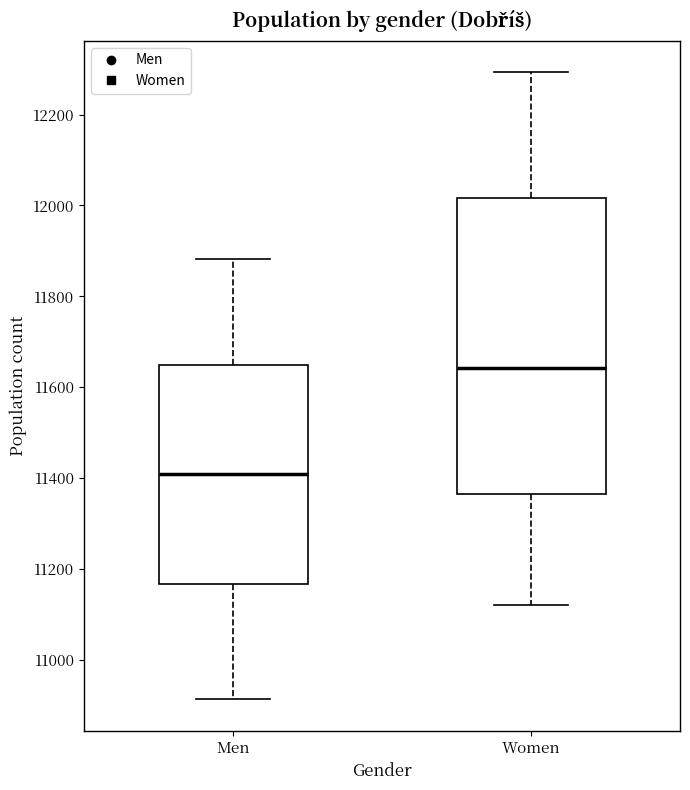

Reading left to right, transcribe this box plot: for each box, give where its median line is, the range the box spans, and where its two whiskers end, as read against the y-axis. The values are not printed on the chart, so give them approximately, as read against the axis.

Men: median 11400, box 11160 to 11640, whiskers 10920 to 11880
Women: median 11640, box 11360 to 12020, whiskers 11120 to 12300